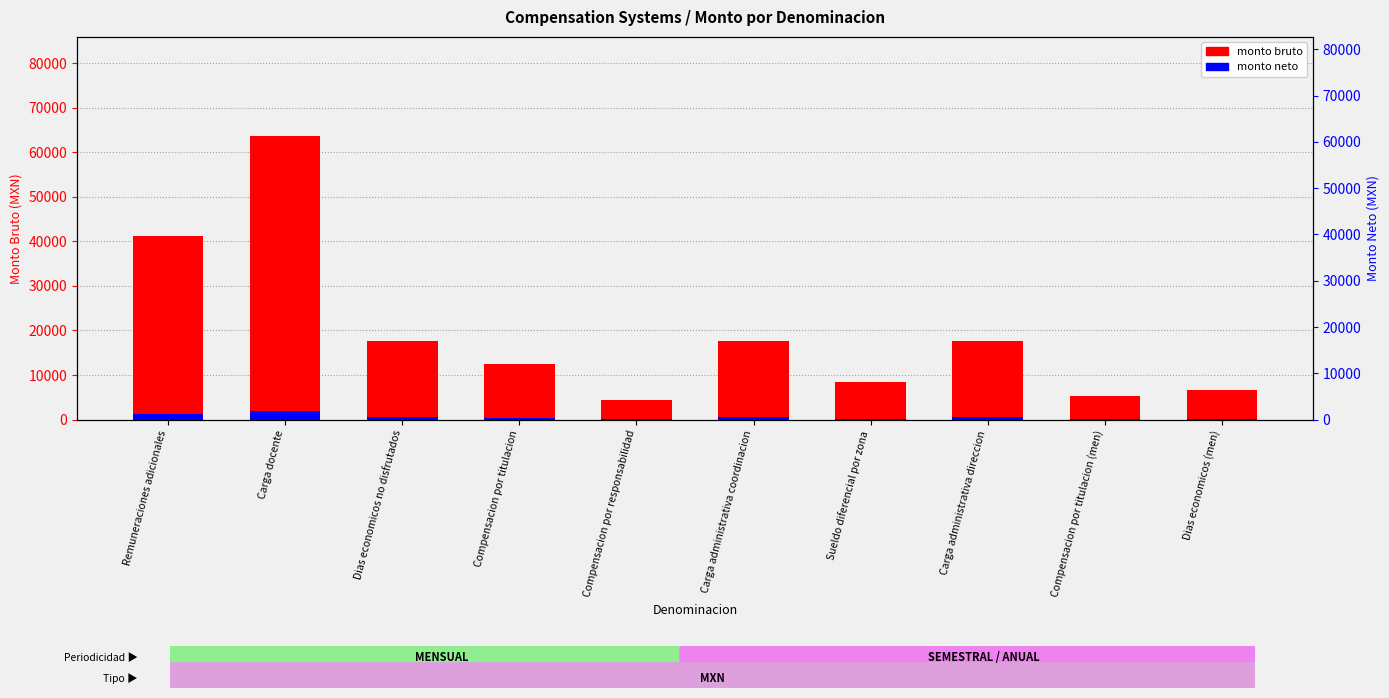

What is the difference between the monto bruto values at Compensacion por responsabilidad and Carga administrativa direccion?

13250.4